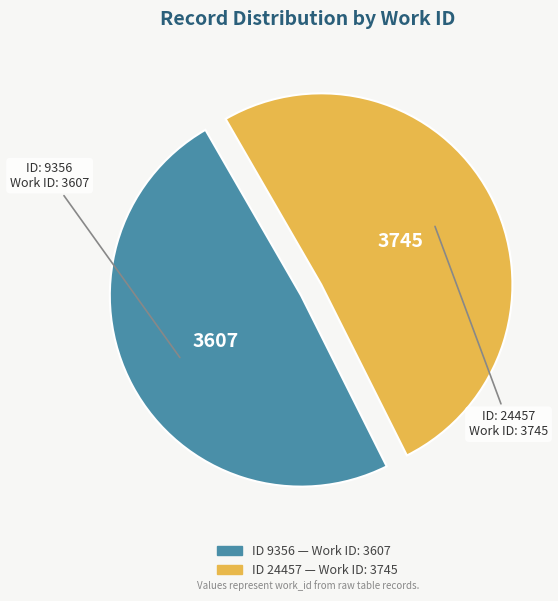

Does any single category account for the majority?

Yes